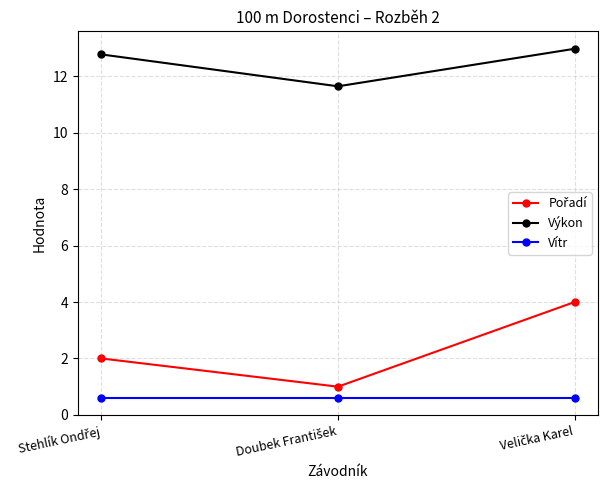

What is the sum of all Výkon values?

37.4